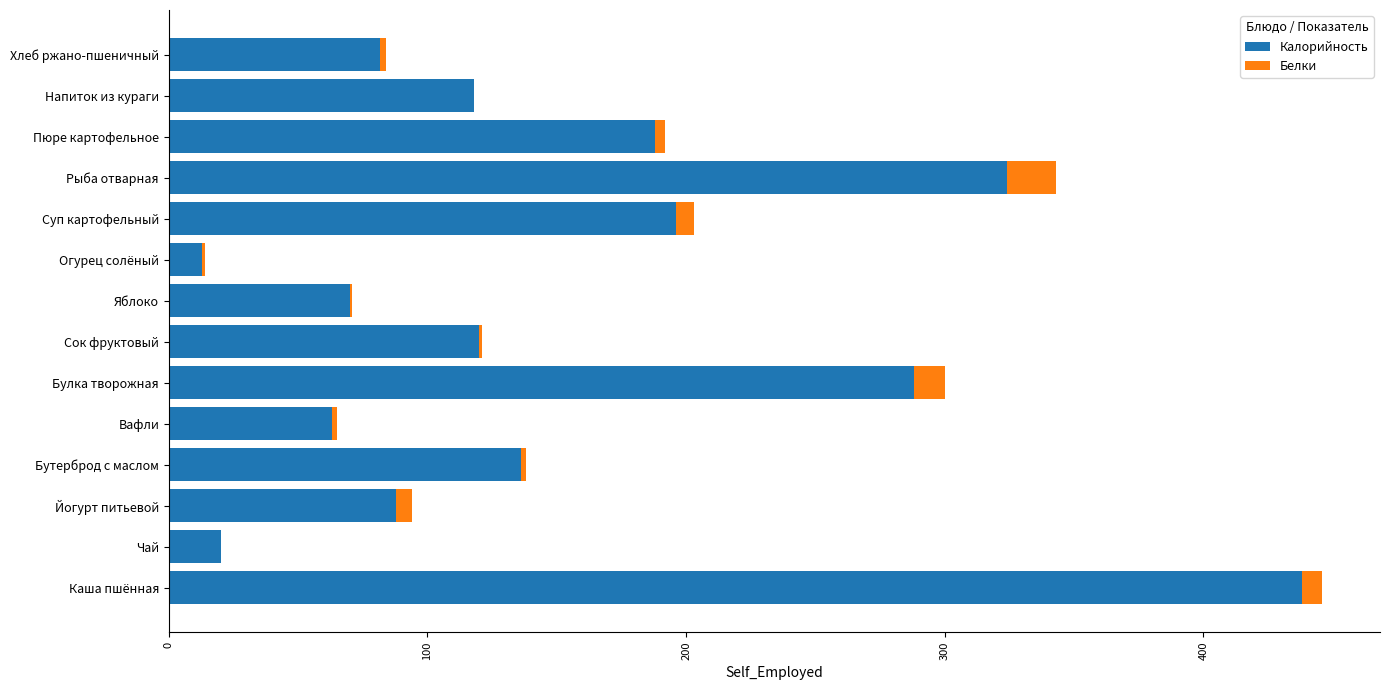

What is the sum of all Калорийность values?

2143.6